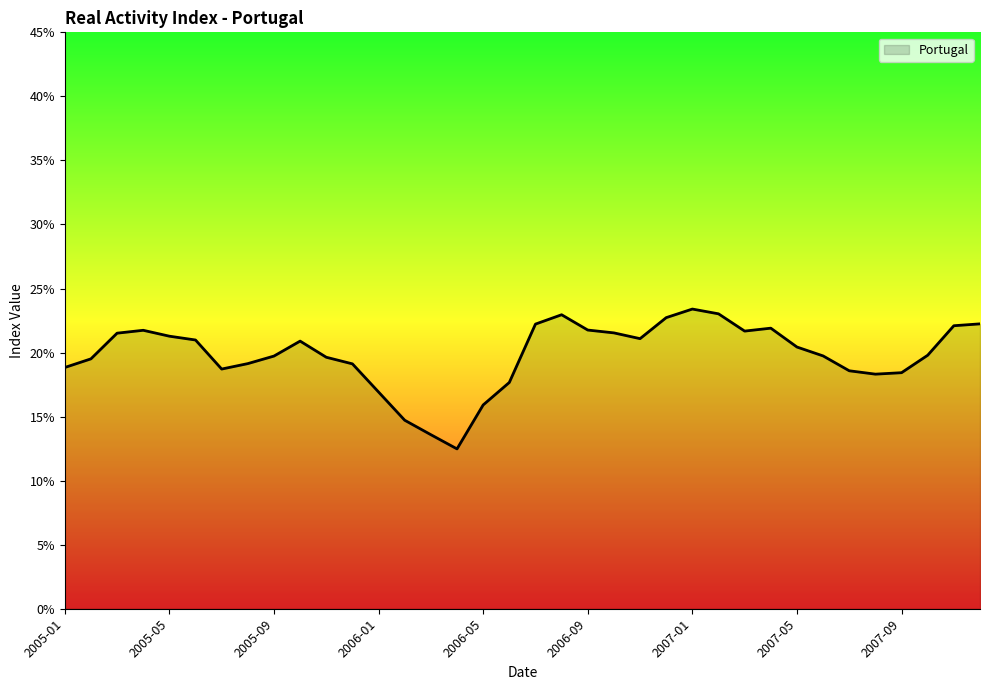

What is the minimum value shown in the chart?

12.5